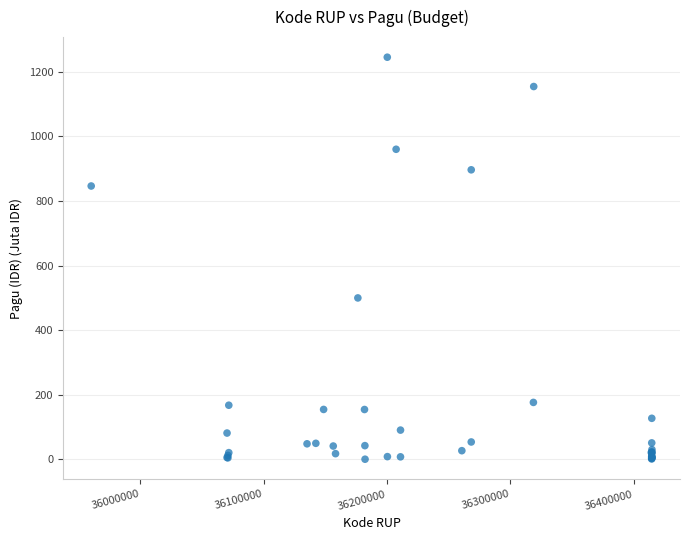

What Y value in the scatter plot is closest to 622?

499.9